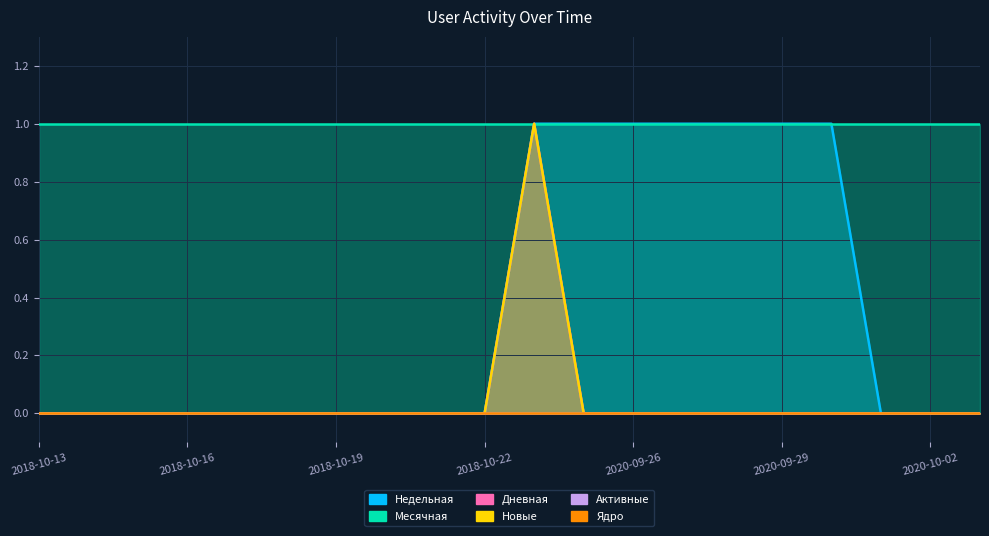

What is the difference between the highest and lowest values at 2020-09-25?

1